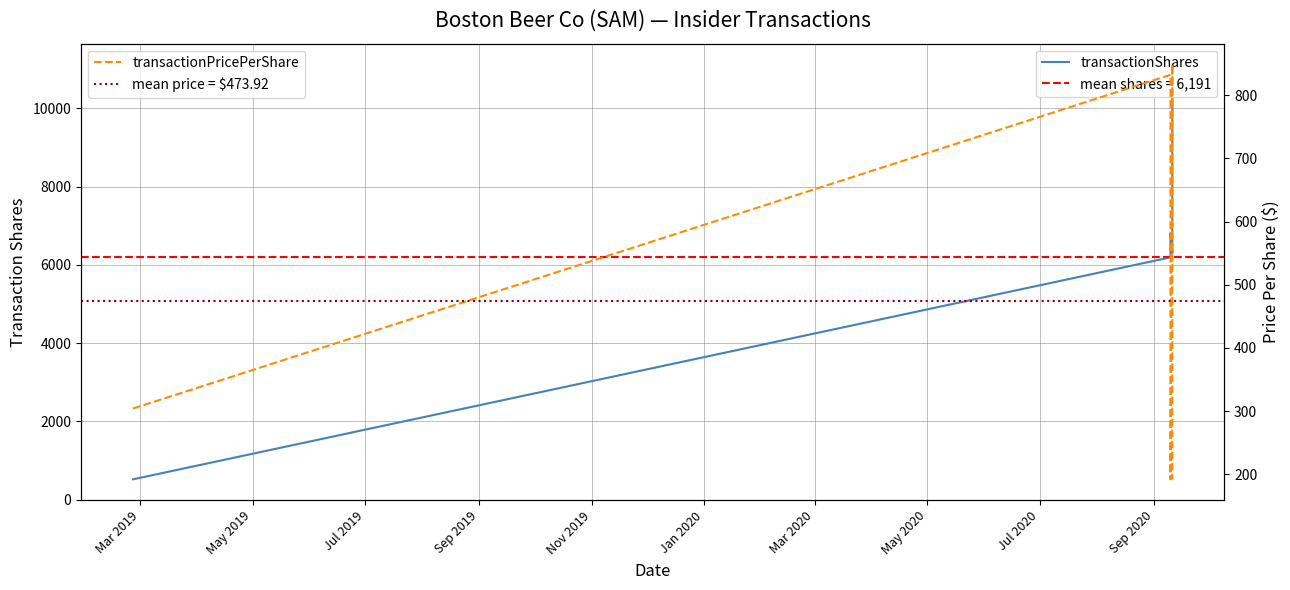

In transactionPricePerShare, how many points are lower than both neighbors (excluding endpoints)?

1